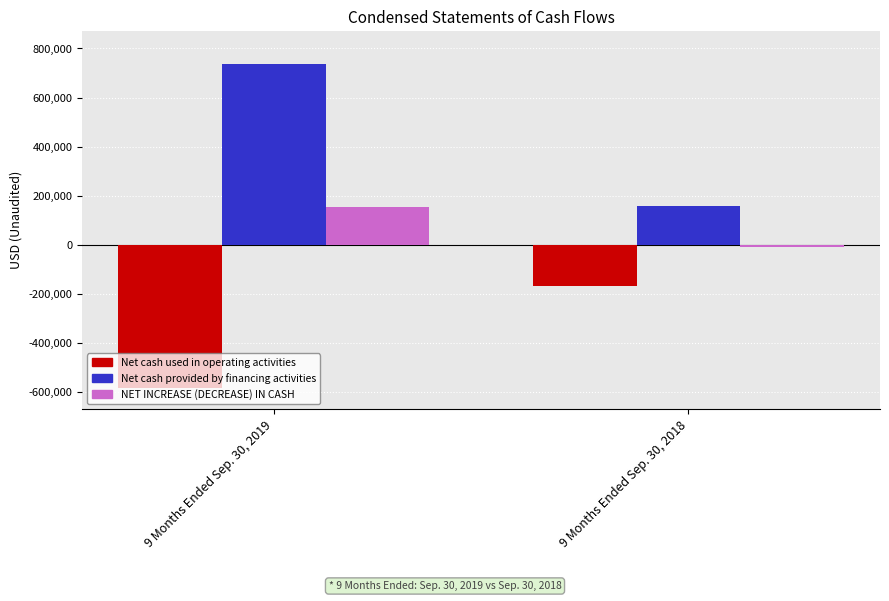

What is the sum of all Net cash provided by financing activities values?

896491